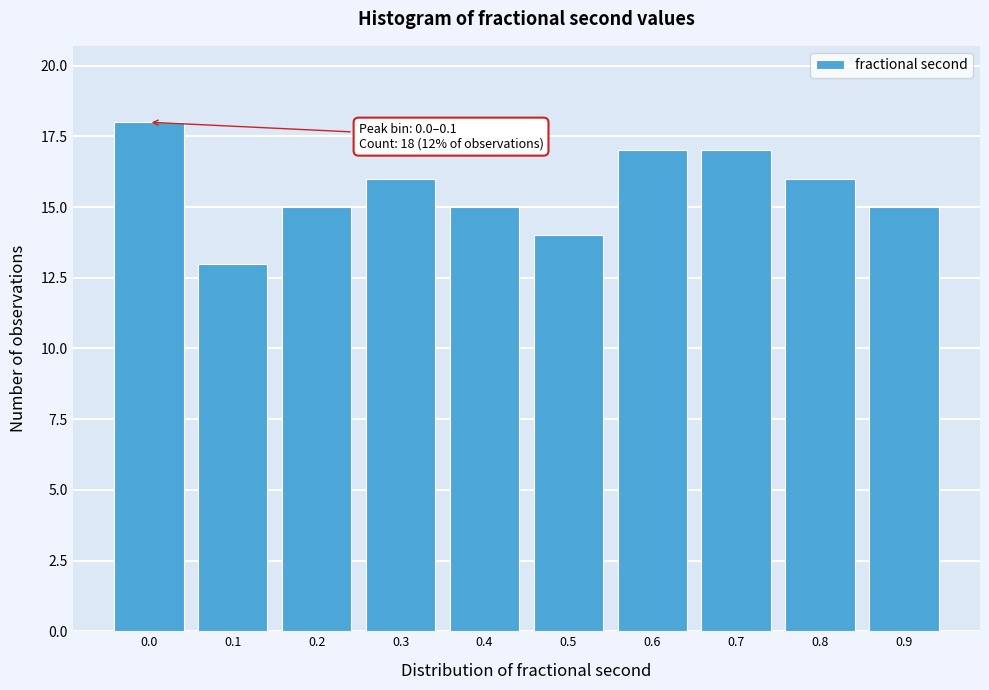

Reading left to right, list all the values displayed in this chart.

18	13	15	16	15	14	17	17	16	15